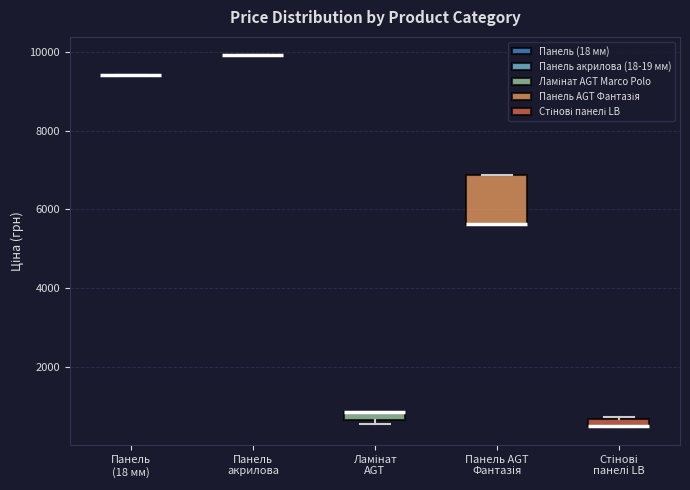

Where is the upper edge of the box for Ламінат AGT on the y-axis? The values are not printed on the chart, so give them approximately, as read against the axis.

800